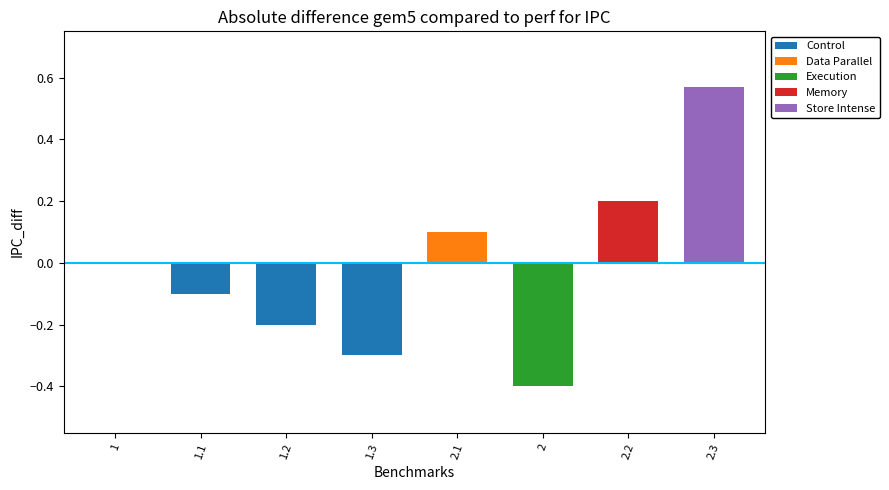

The chart shows a value of -0.3 at 1.2. True or false?

False